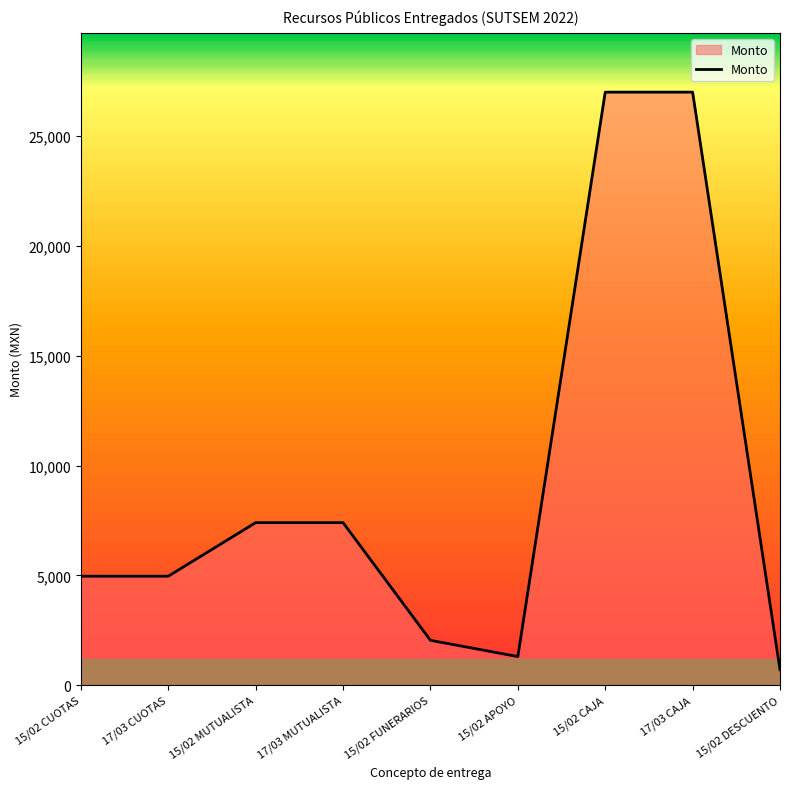

Which category has the lowest value across all series?

15/02 DESCUENTO